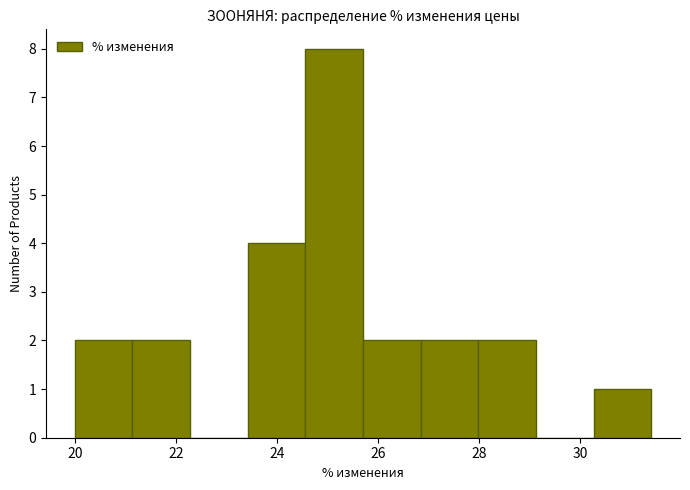

Over which range of the x-axis is the bar tallest?

24.56 to 25.70